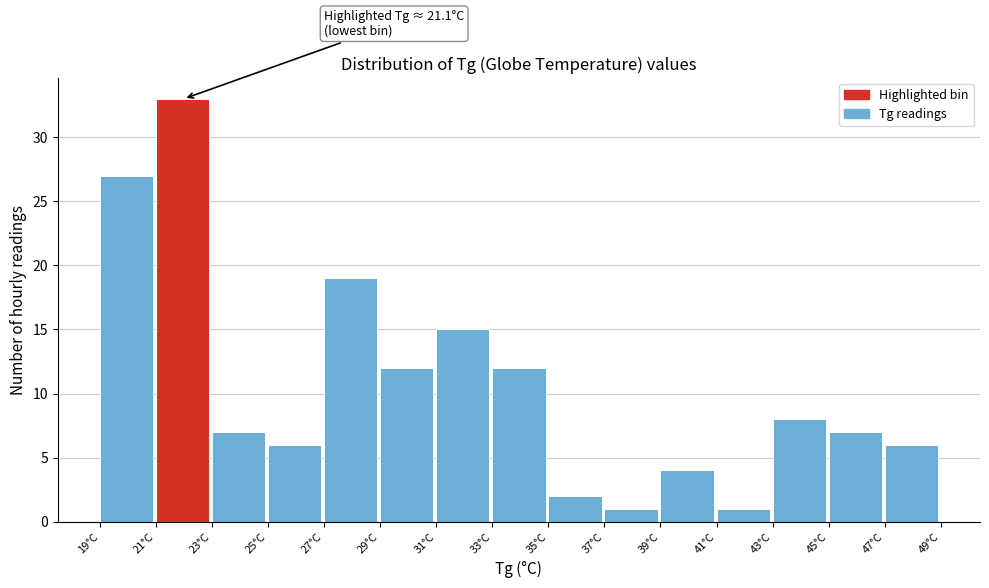

Over which range of the x-axis is the bar tallest?

21 to 23